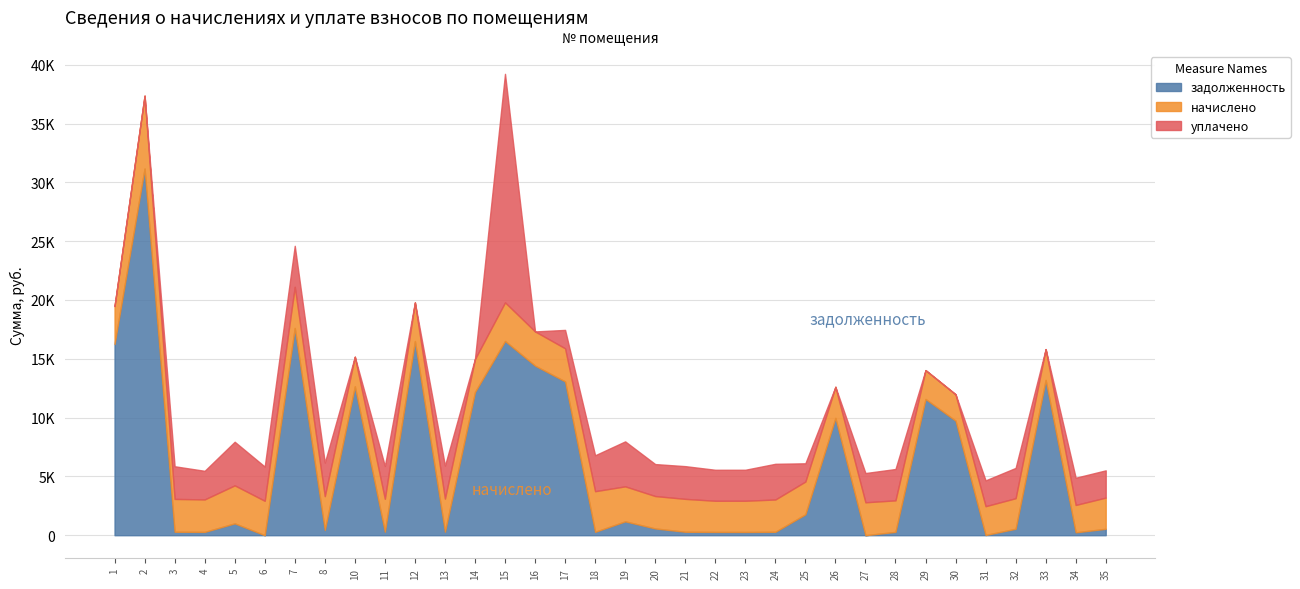

Rank the categories by задолженность value from lowest to highest.

6, 27, 31, 34, 23, 22, 4, 28, 18, 24, 21, 3, 11, 13, 8, 35, 32, 20, 5, 19, 25, 30, 26, 29, 14, 10, 17, 33, 16, 1, 12, 15, 7, 2